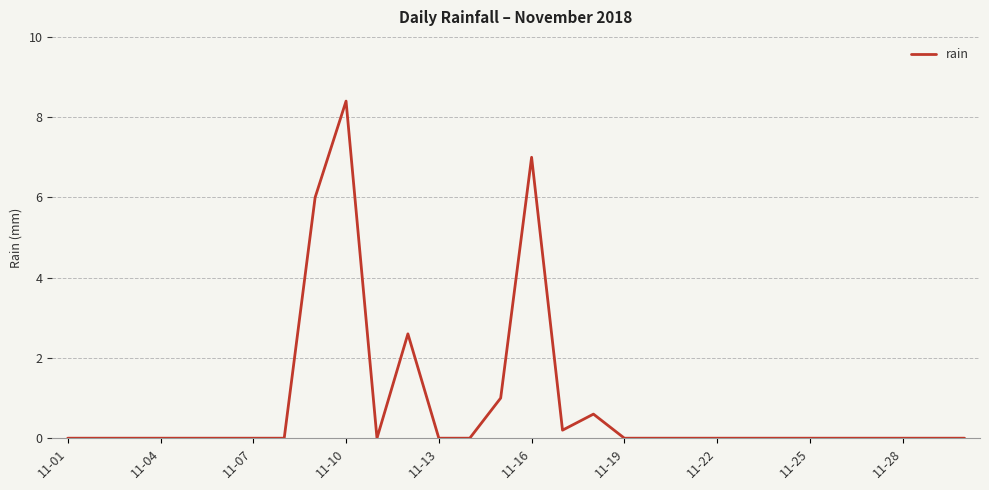

What is the maximum value shown in the chart?

8.4